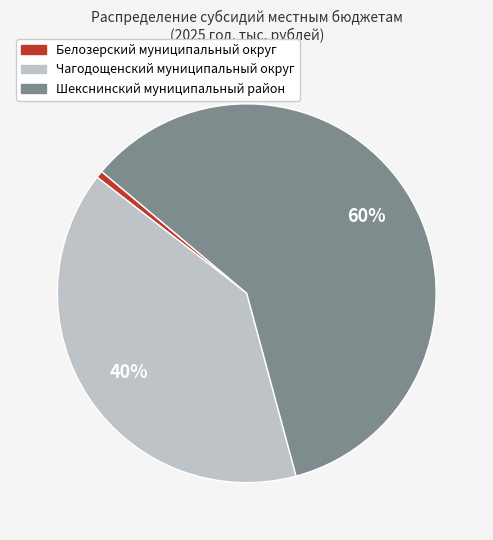

To the nearest percent, what is the combined percentage of Шекснинский муниципальный район and Белозерский муниципальный округ?

60%